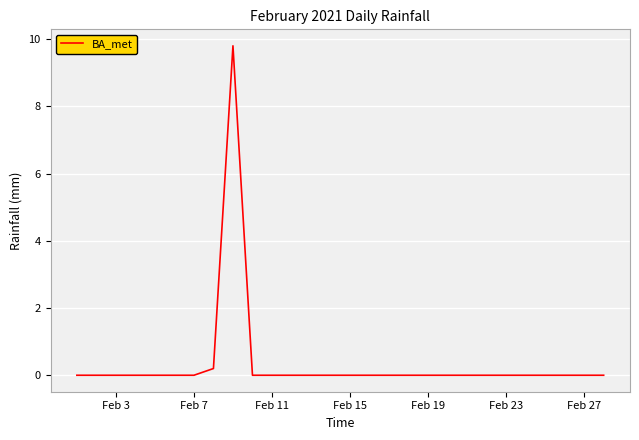

How many lines are shown in the chart?

1